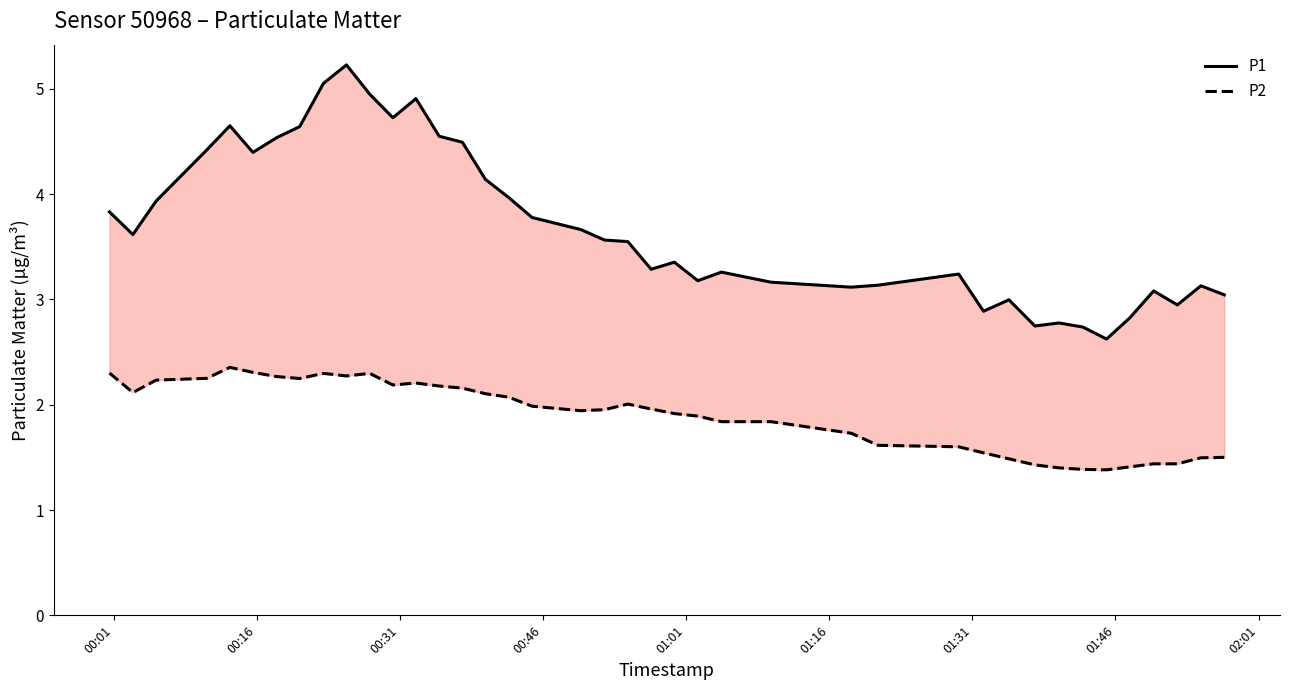

Rank the series by their maximum value, from lowest to highest.

P2, P1